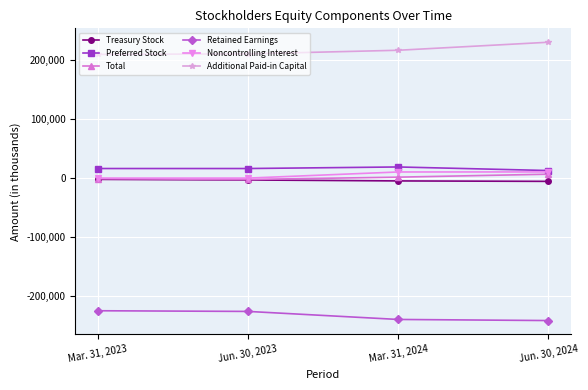

Which series has the largest total across all categories?

Additional Paid-in Capital